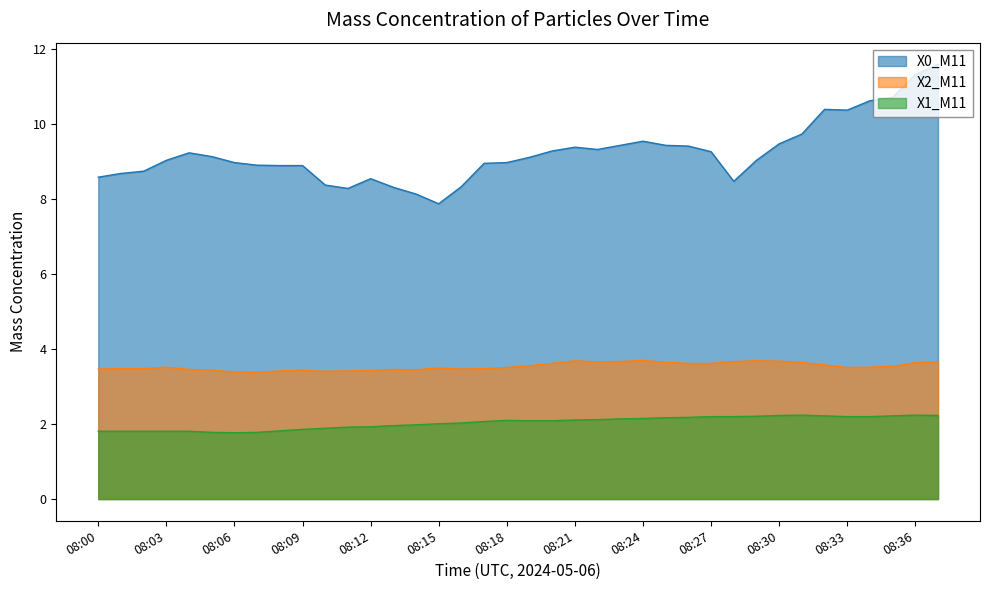

True or false: X2_M11 has more than 1 points higher than both neighbors.

True